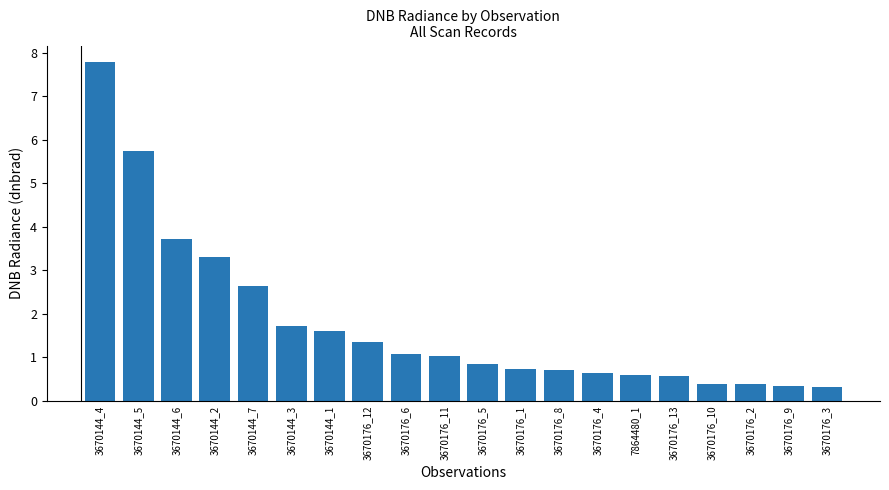

What is the smallest value displayed?

0.3